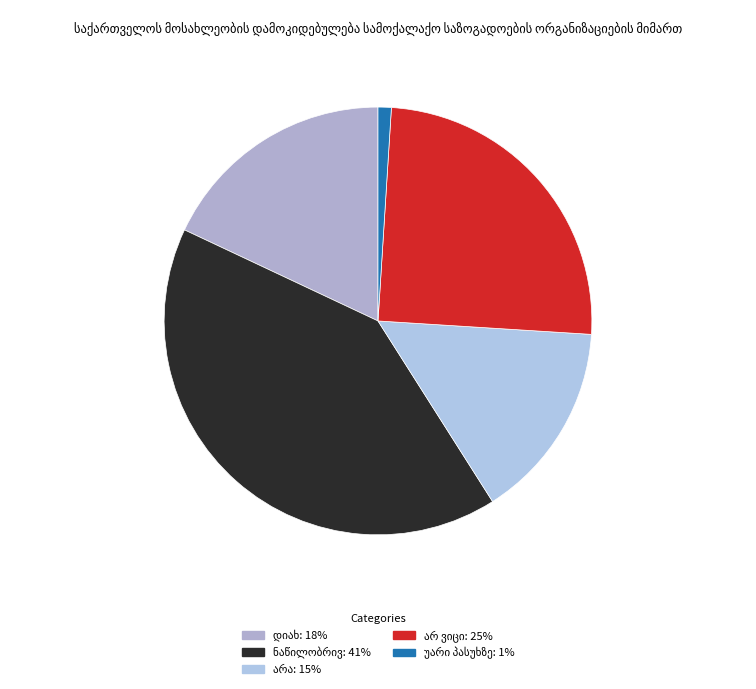

Does ნაწილობრივ account for over 50% of the chart?

No